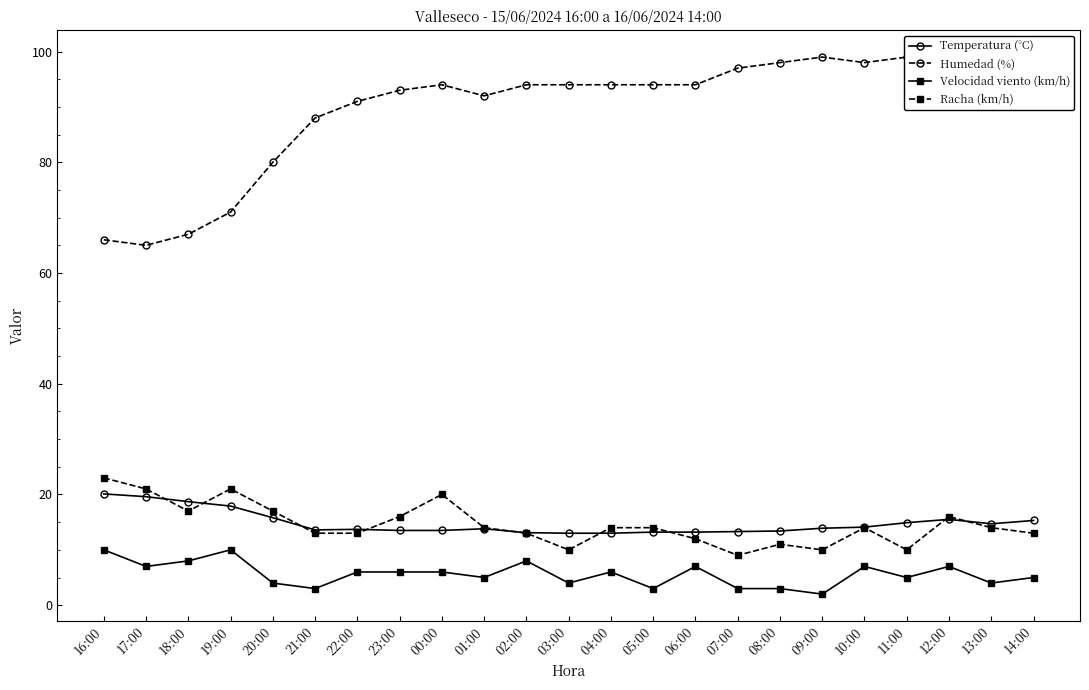

What is the maximum value for Velocidad viento (km/h)?

10.0